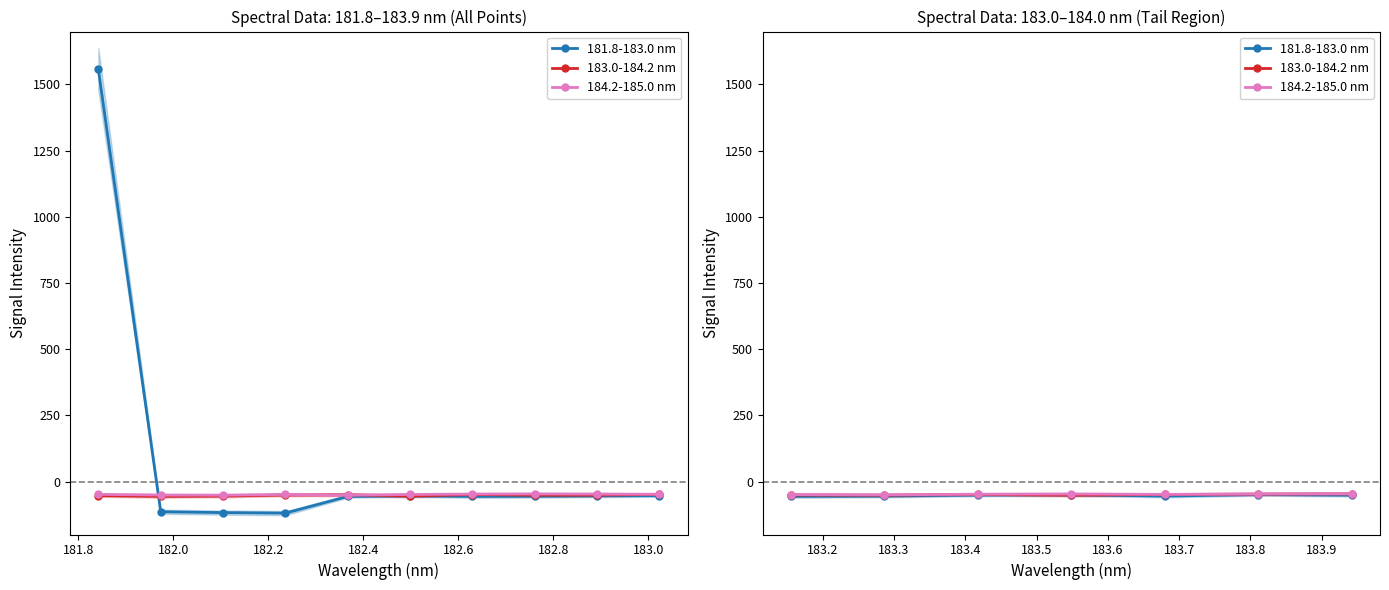

In 181.8-183.0 nm, how many points are higher than both neighbors (excluding endpoints)?

2